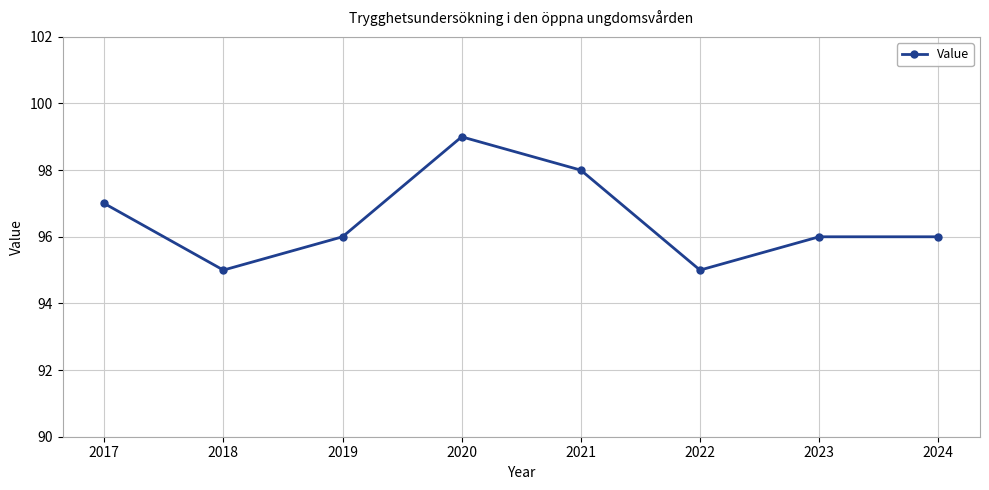

What is the ratio of the value at 2023 to the value at 2017?

1.0